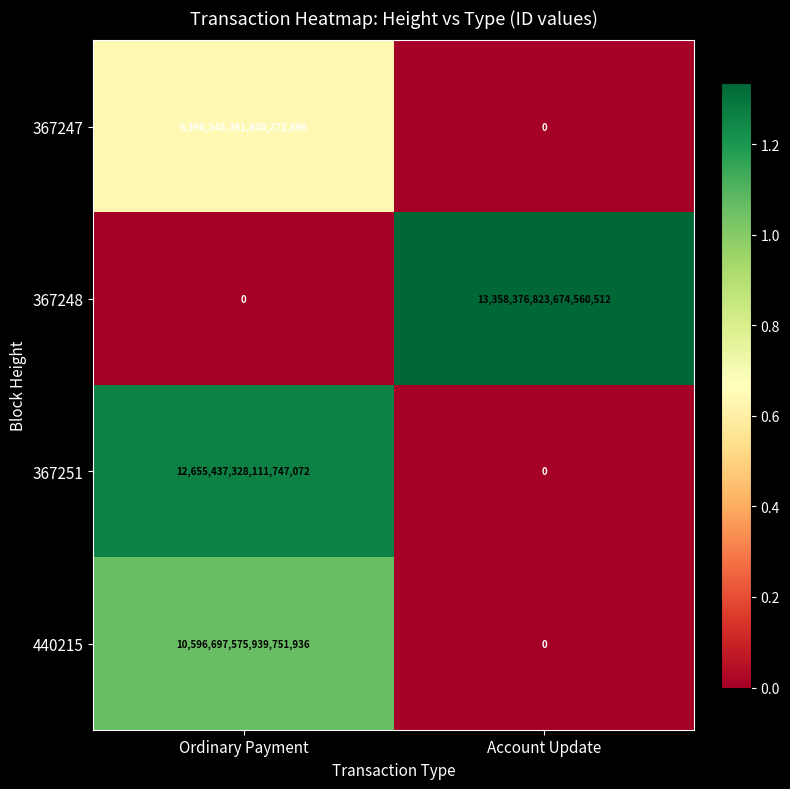

Between Ordinary Payment and Account Update, which series saw the biggest shift?

367248